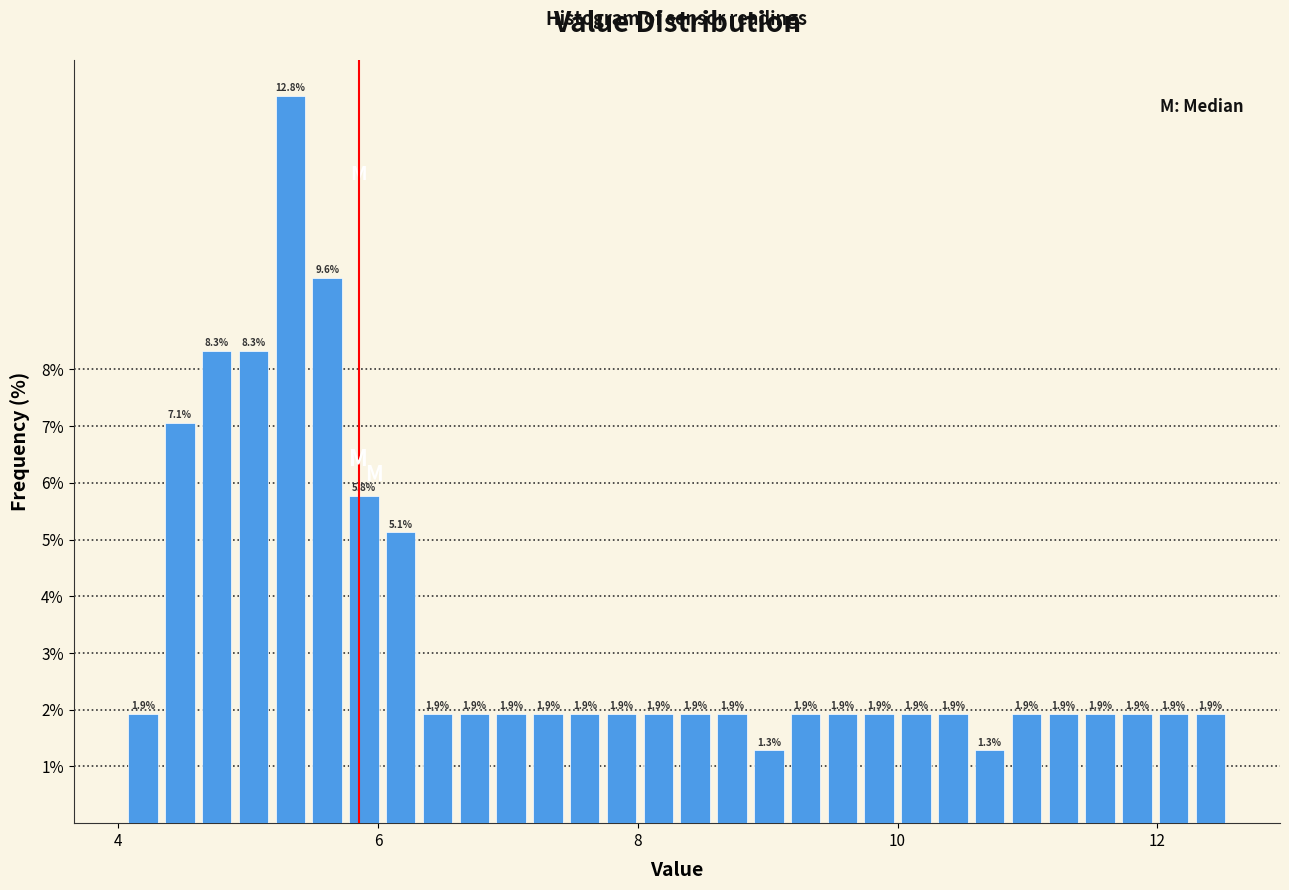

Around what value on the x-axis is the tallest bar? Give the approximate position of its centre, as read against the axis.

5.4